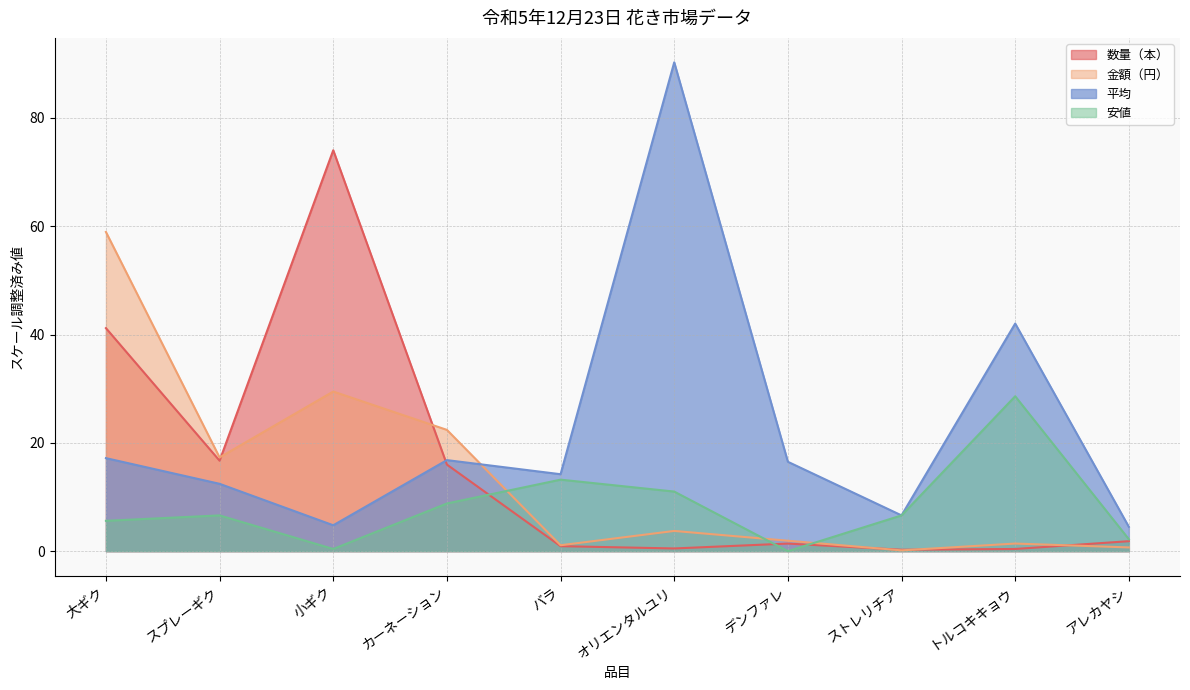

At オリエンタルユリ, list the series in order from smallest to largest.

数量（本）, 金額（円）, 安値, 平均